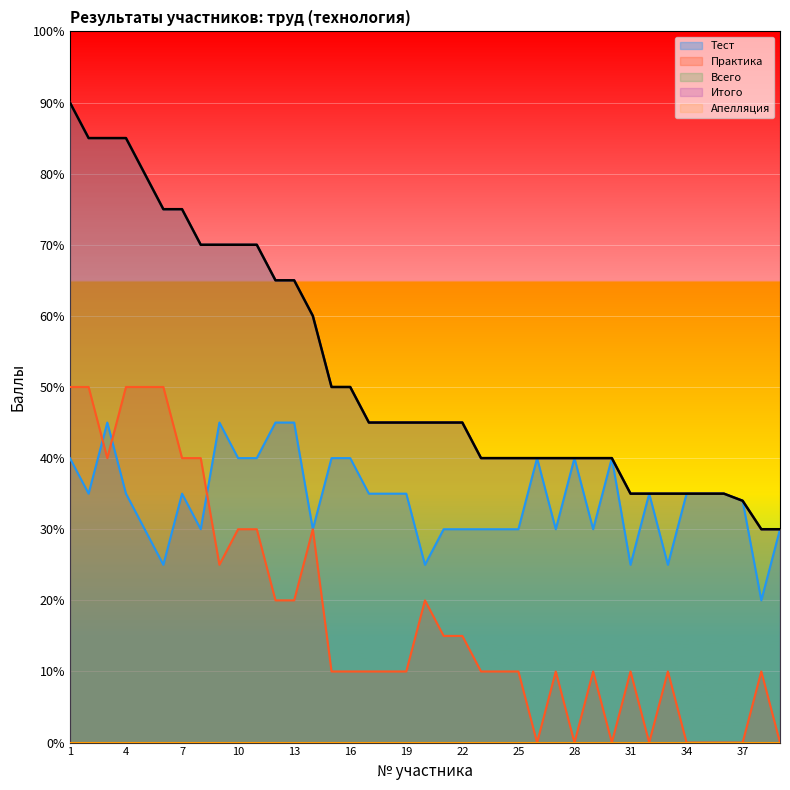

Read the Тест value at 21, to the nearest 10.

30